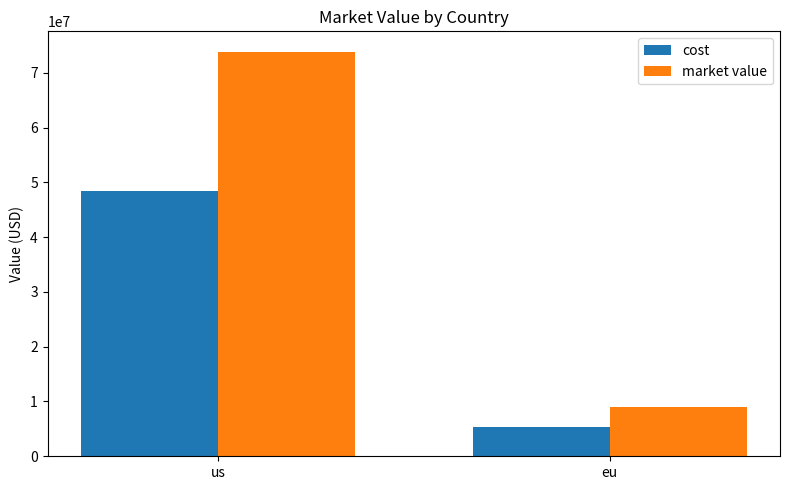

Reading left to right, what are all the values shown in this chart?

cost: us=48469646.6	eu=5297588.5
market value: us=73874949.2	eu=9069165.5